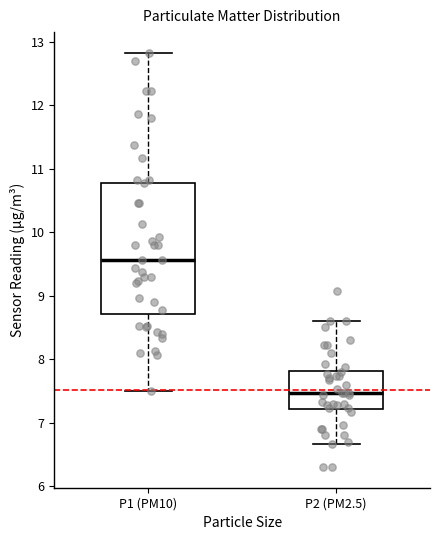

Where does the lower whisker of the box for P1 (PM10) end on the y-axis? The values are not printed on the chart, so give them approximately, as read against the axis.

7.5